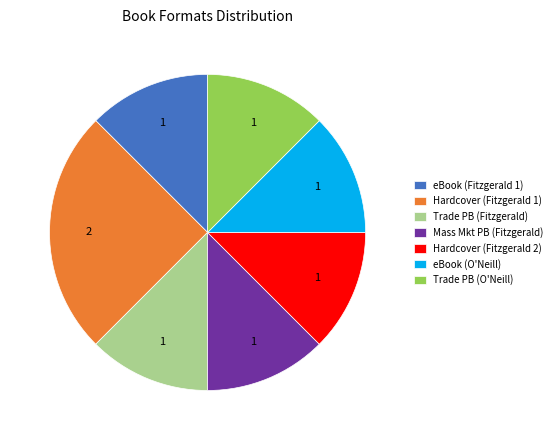

How many slices are in this pie chart?

7